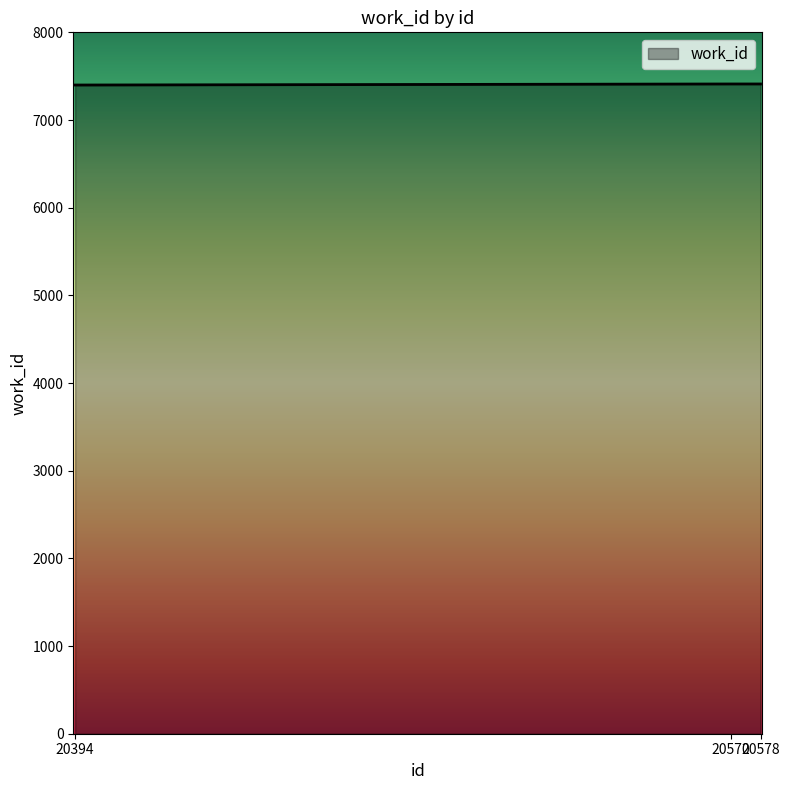

True or false: the data shows 7411 at 20578.

True